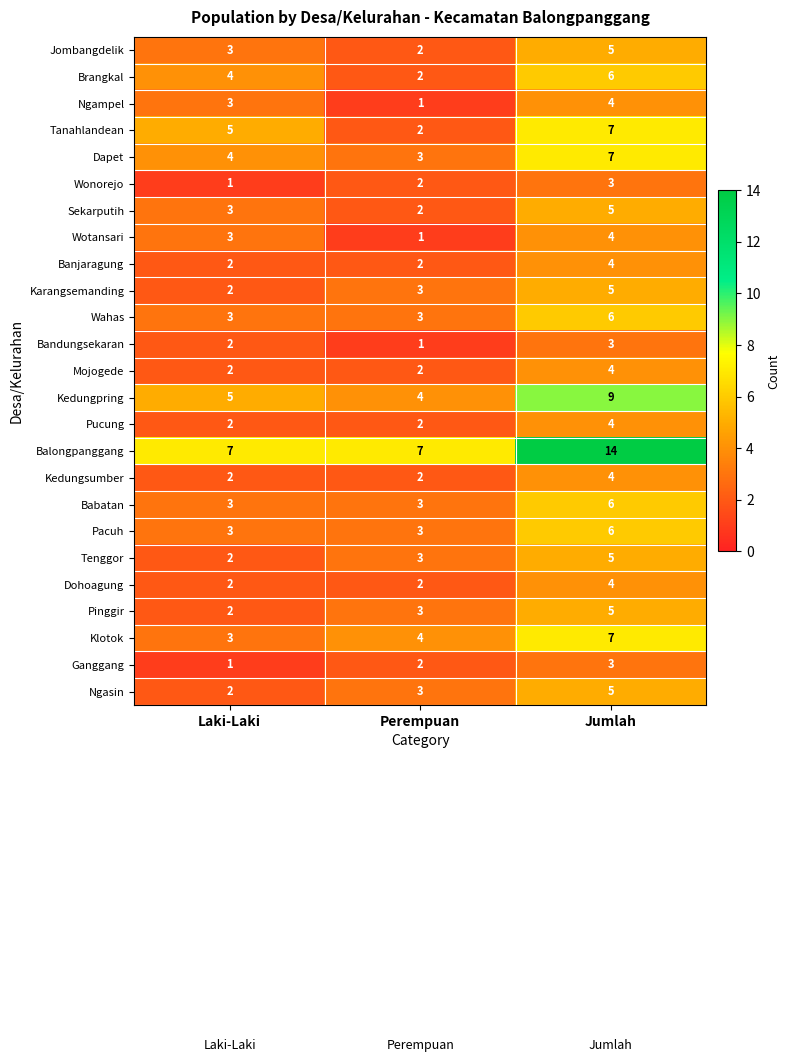

Rank the categories by Jombangdelik value from highest to lowest.

Jumlah, Laki-Laki, Perempuan